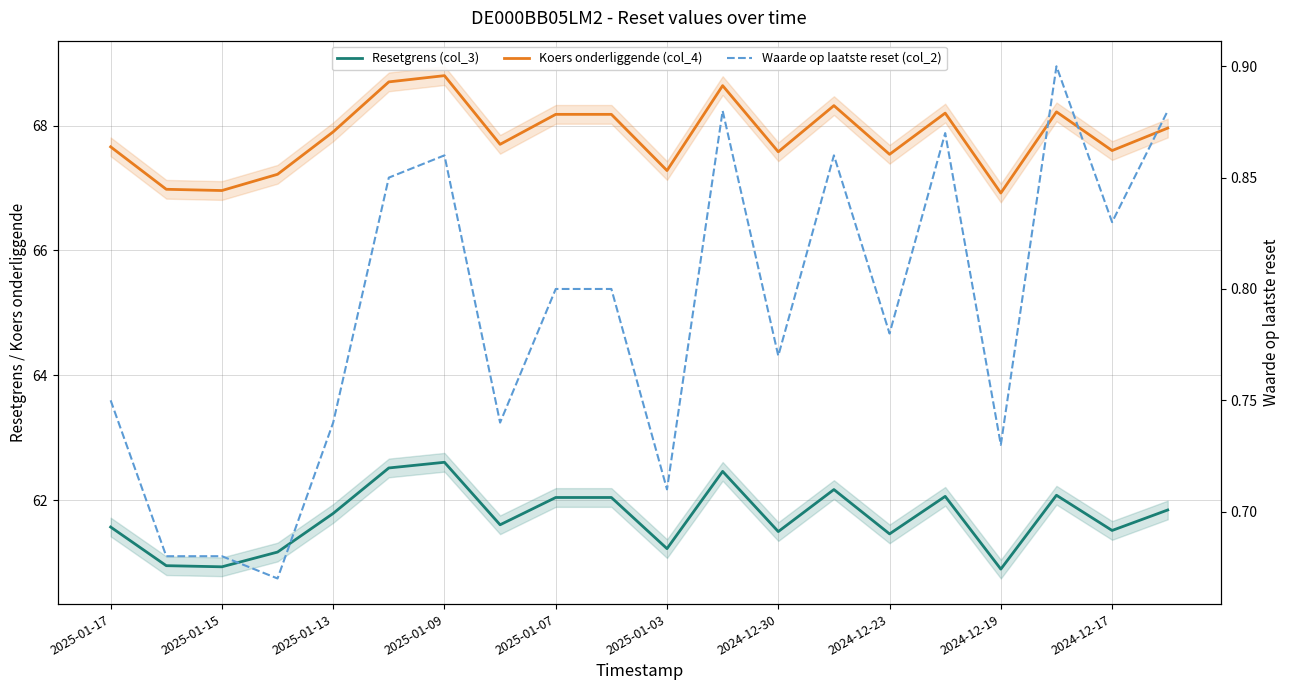

True or false: Koers onderliggende (col_4) has a value of 115.9 at 2025-01-15.

False